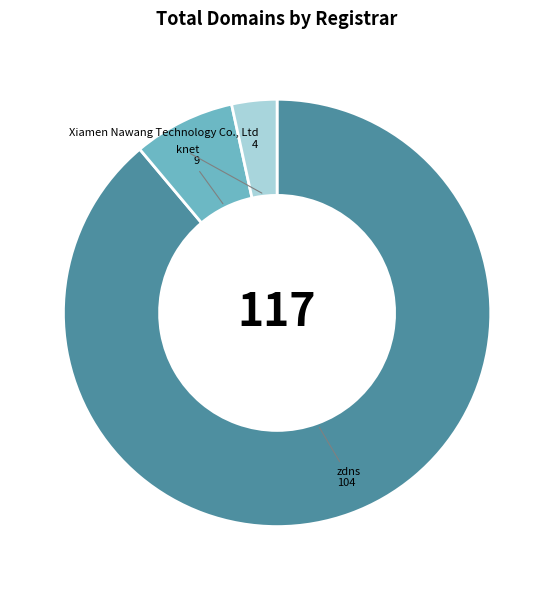

Which category has the biggest portion of the pie?

zdns